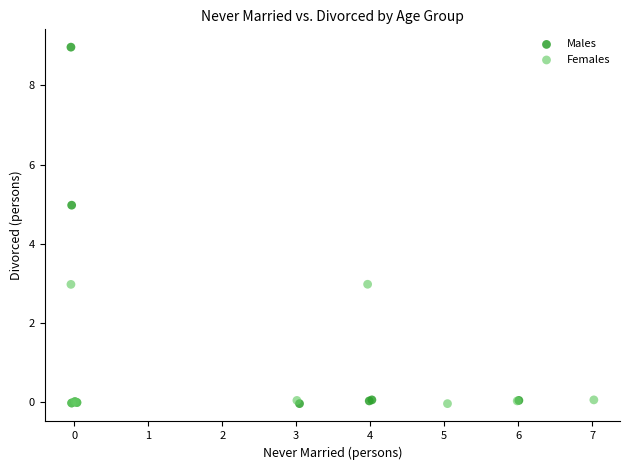

Which series contains the highest Y value?

Males